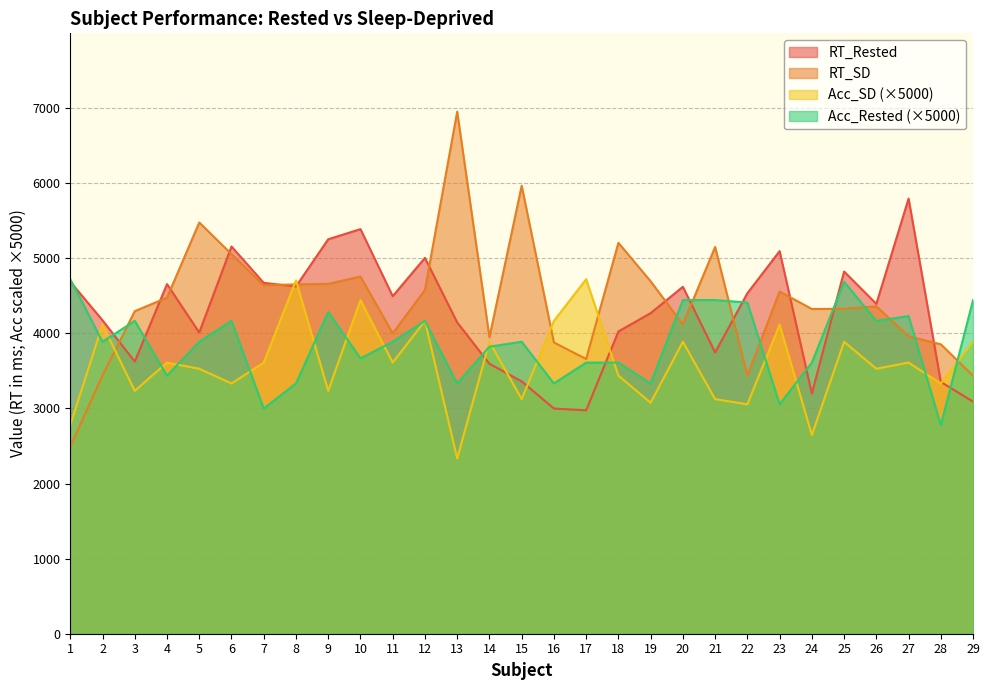

Reading left to right, transcribe all the data shown in this chart.

RT_Rested: 1=4689.1	2=4174.3	3=3624.7	4=4656.8	5=4011.9	6=5157.3	7=4673.2	8=4625.3	9=5254.1	10=5389.3	11=4495.9	12=5006.2	13=4146.4	14=3595.1	15=3361.6	16=2999.4	17=2974.9	18=4026.2	19=4269.9	20=4620.8	21=3746.2	22=4535.0	23=5095.7	24=3199.1	25=4824.2	26=4393.5	27=5795.8	28=3354.0	29=3091.6
RT_SD: 1=2489.8	2=3440.2	3=4296.6	4=4476.4	5=5477.4	6=5057.3	7=4641.8	8=4653.0	9=4660.2	10=4757.6	11=4001.1	12=4580.6	13=6954.1	14=3949.2	15=5966.7	16=3878.9	17=3659.6	18=5206.7	19=4694.2	20=4120.4	21=5151.4	22=3437.1	23=4558.7	24=4325.5	25=4328.3	26=4360.8	27=3962.2	28=3854.7	29=3435.7
Acc_SD: 1=2777.8	2=4117.6	3=3235.3	4=3611.1	5=3529.4	6=3333.3	7=3611.1	8=4705.9	9=3235.3	10=4444.4	11=3611.1	12=4166.7	13=2333.3	14=3888.9	15=3125.0	16=4166.7	17=4722.2	18=3437.5	19=3076.9	20=3888.9	21=3125.0	22=3055.6	23=4117.6	24=2647.1	25=3888.9	26=3529.4	27=3611.1	28=3333.3	29=3888.9
Acc_Rested: 1=4722.2	2=3888.9	3=4166.7	4=3437.5	5=3888.9	6=4166.7	7=3000.0	8=3333.3	9=4285.7	10=3666.7	11=3888.9	12=4166.7	13=3333.3	14=3823.5	15=3888.9	16=3333.3	17=3611.1	18=3611.1	19=3333.3	20=4444.4	21=4444.4	22=4411.8	23=3055.6	24=3611.1	25=4687.5	26=4166.7	27=4230.8	28=2777.8	29=4444.4